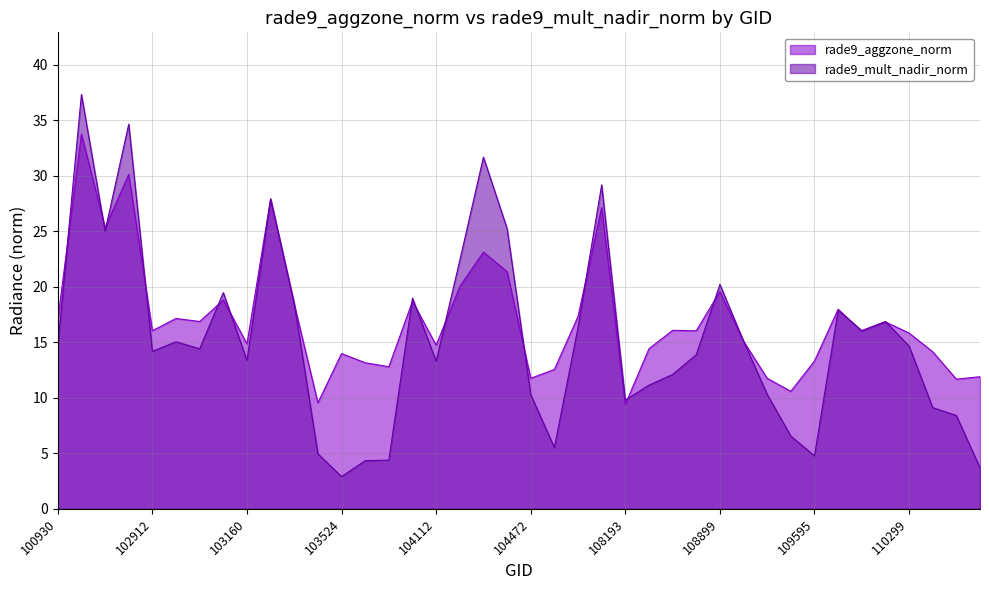

Which series has the largest range (max minus min)?

rade9_mult_nadir_norm